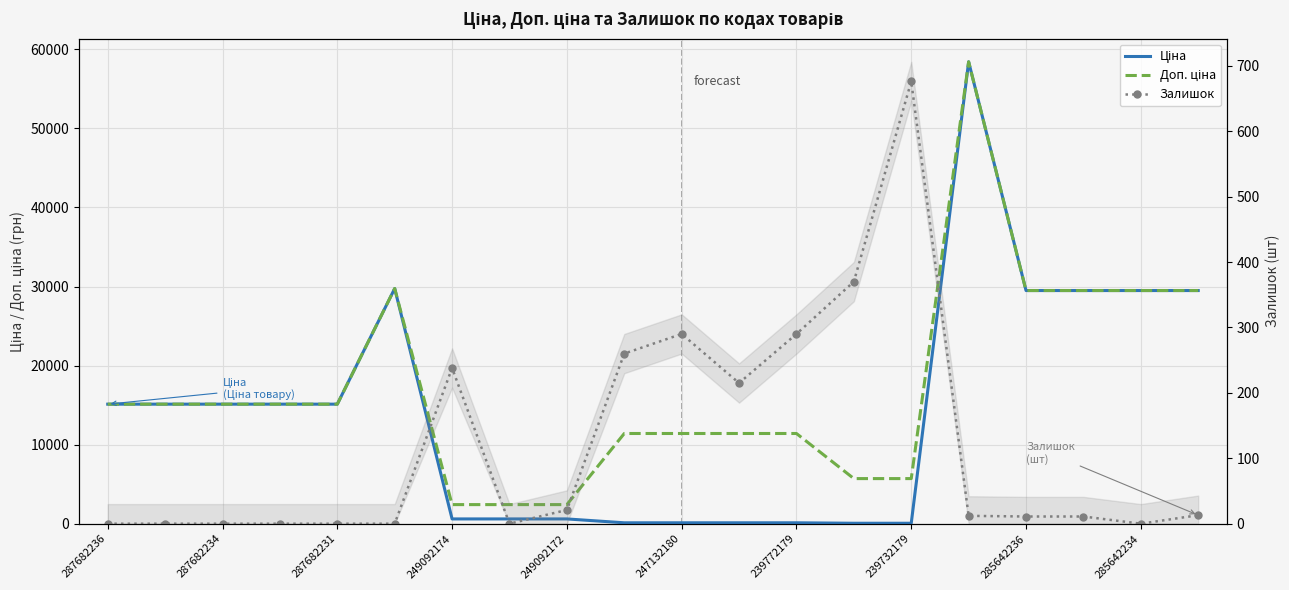

Between 17 and 18, which series saw the biggest shift?

Залишок